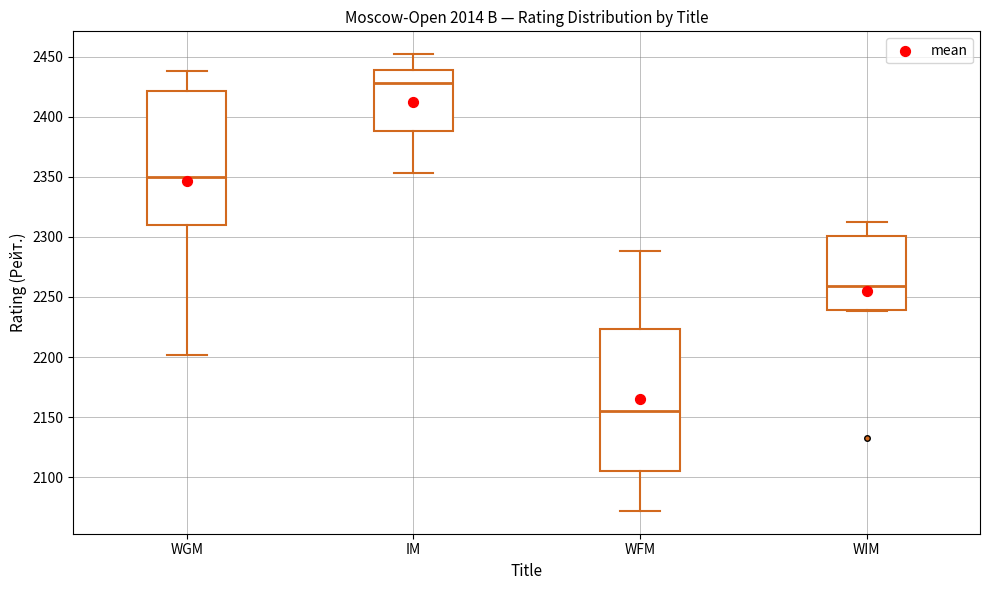

Which box is the tallest, from its lower edge to its upper edge?

WFM